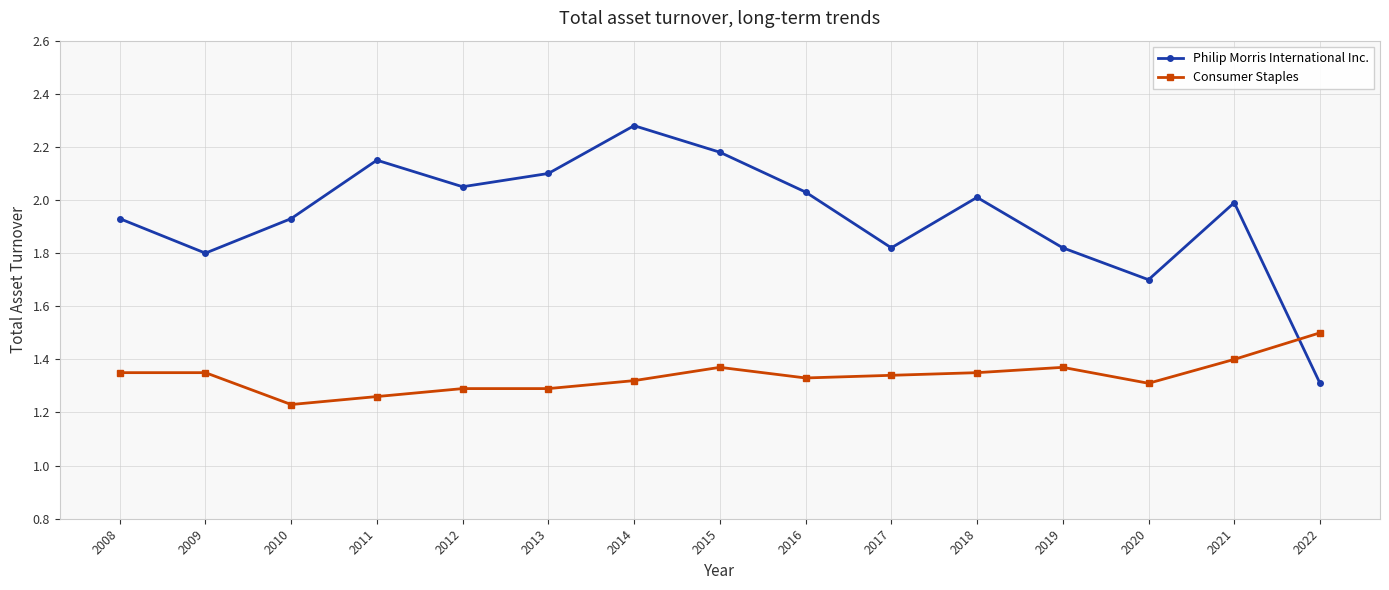

Does the chart display data point markers on the line(s)?

Yes